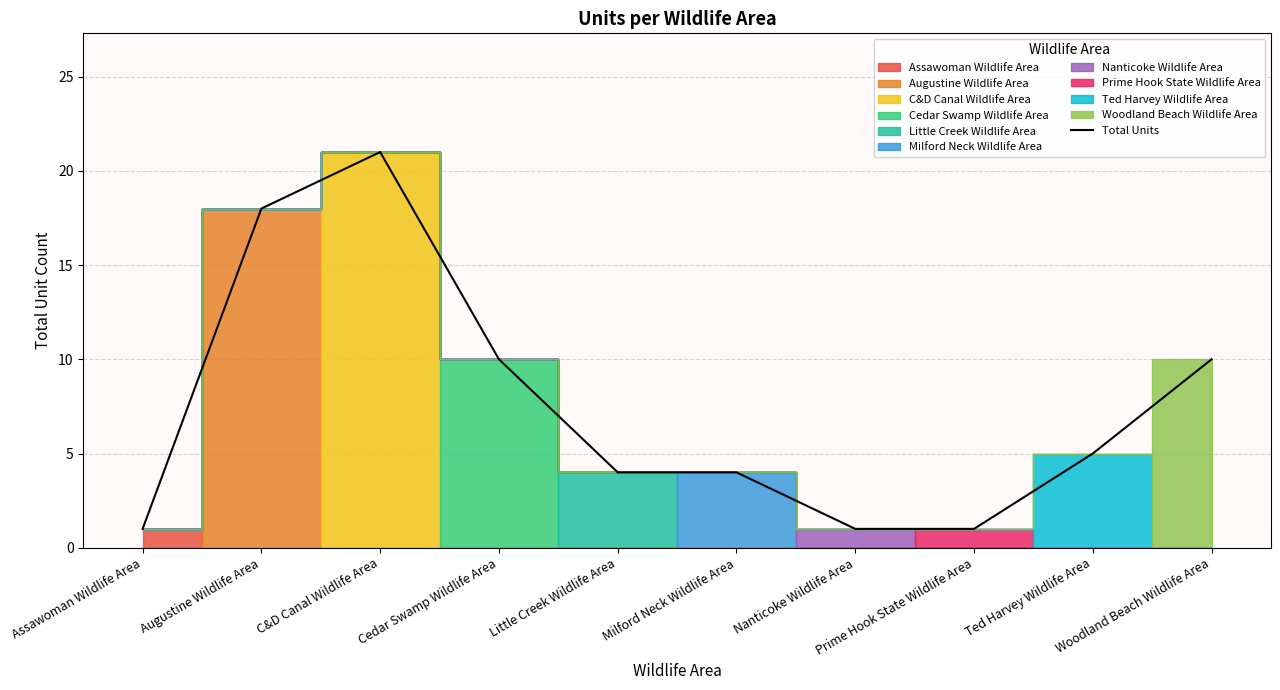

What is the ratio of the value at Prime Hook State Wildlife Area to the value at Nanticoke Wildlife Area?

1.0